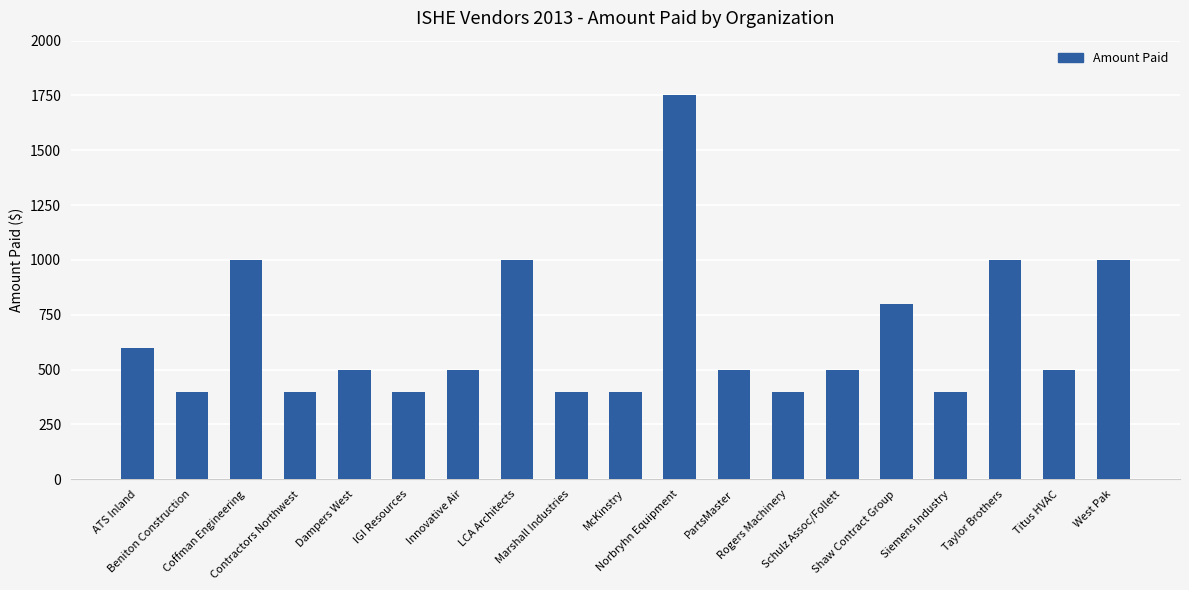

What is the difference between the maximum and minimum values?

1350